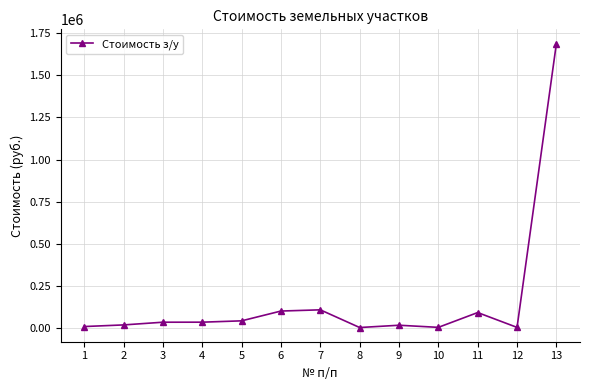

Is it true that the value at 6 is 98110.8?

True